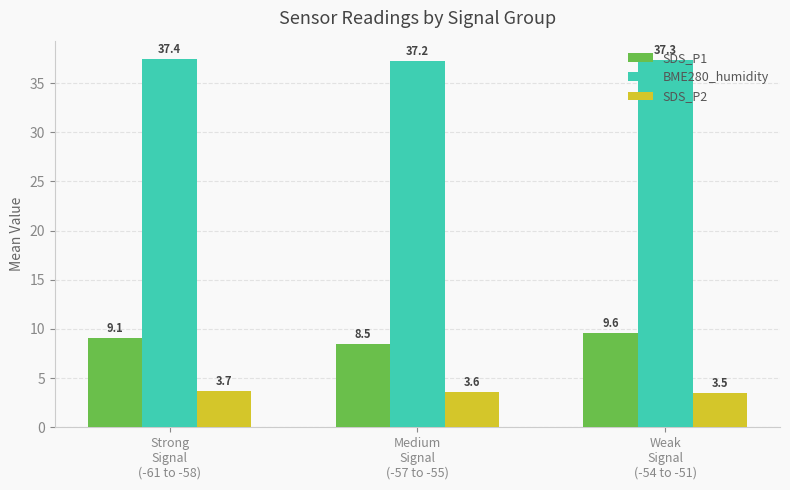

What is the difference between the second highest and minimum values in the SDS_P1 series?

0.6